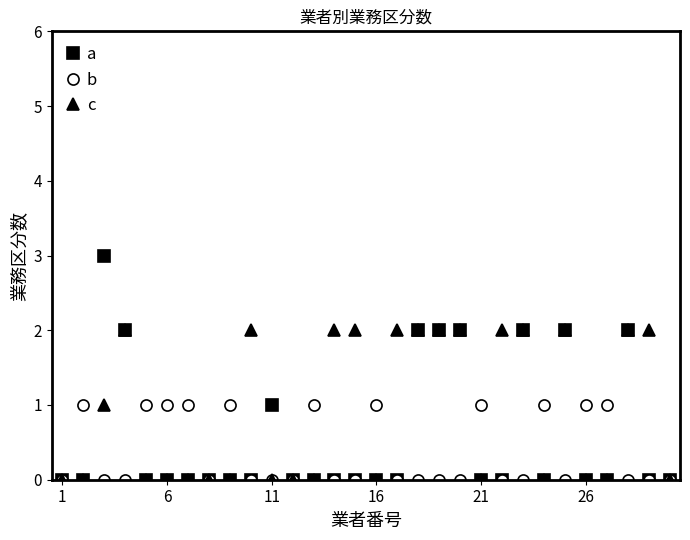

What is the maximum value shown in the chart?

3